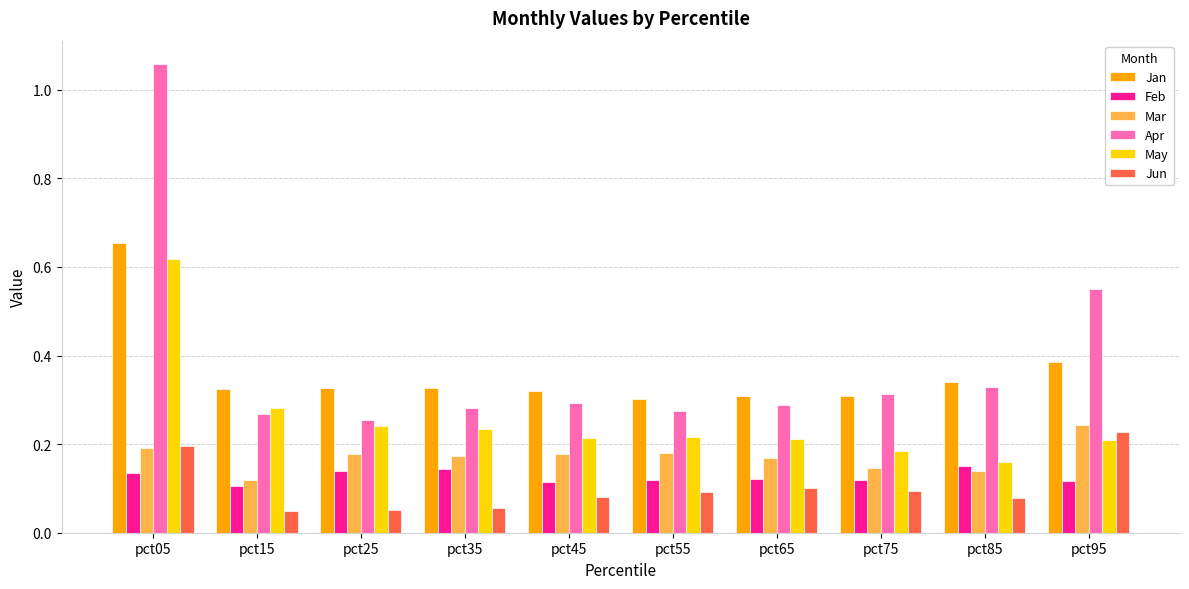

Rank the series by their maximum value, from lowest to highest.

Feb, Jun, Mar, May, Jan, Apr